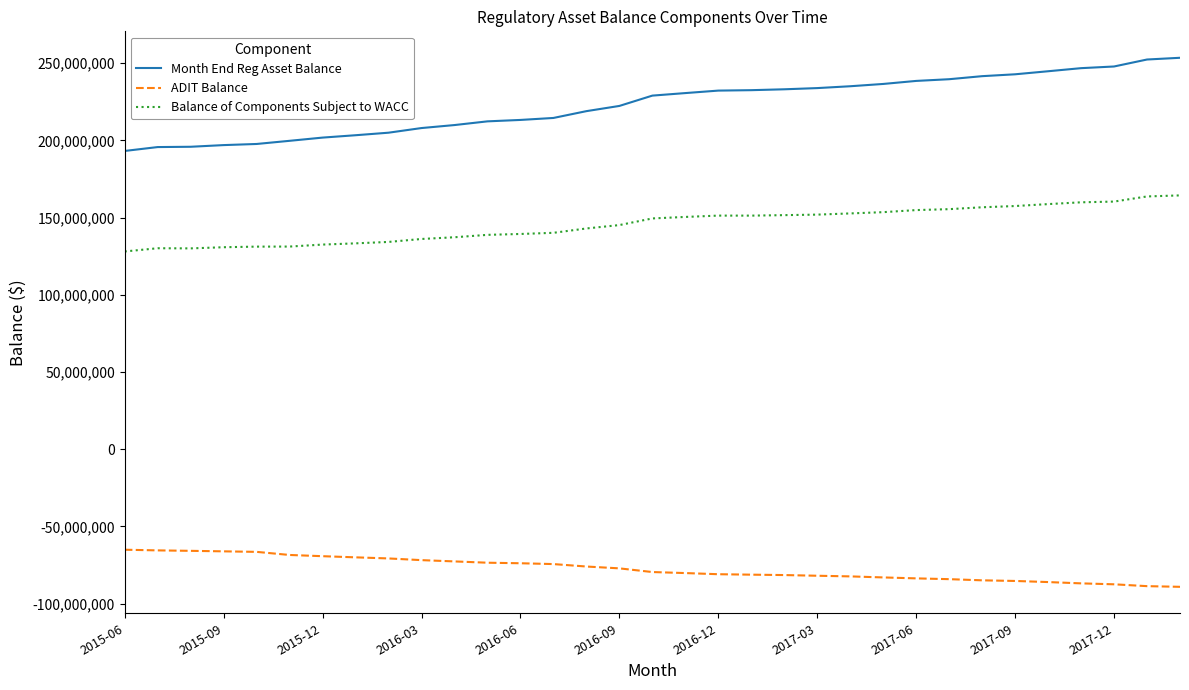

How many distinct data groups are displayed?

3